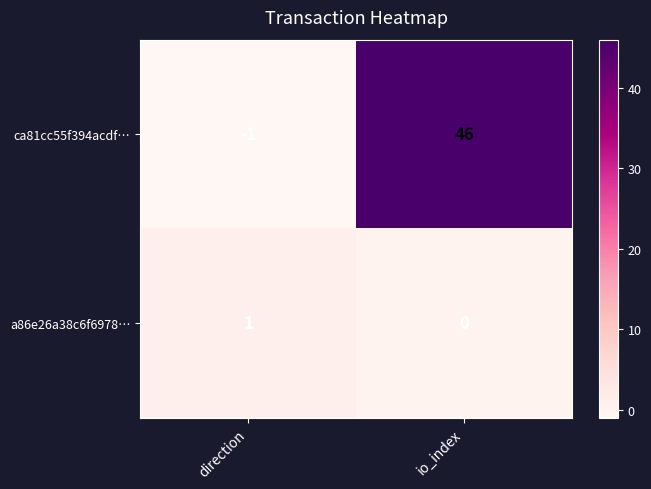

The value of a86e26a38c6f6978… at io_index is 0. True or false?

True